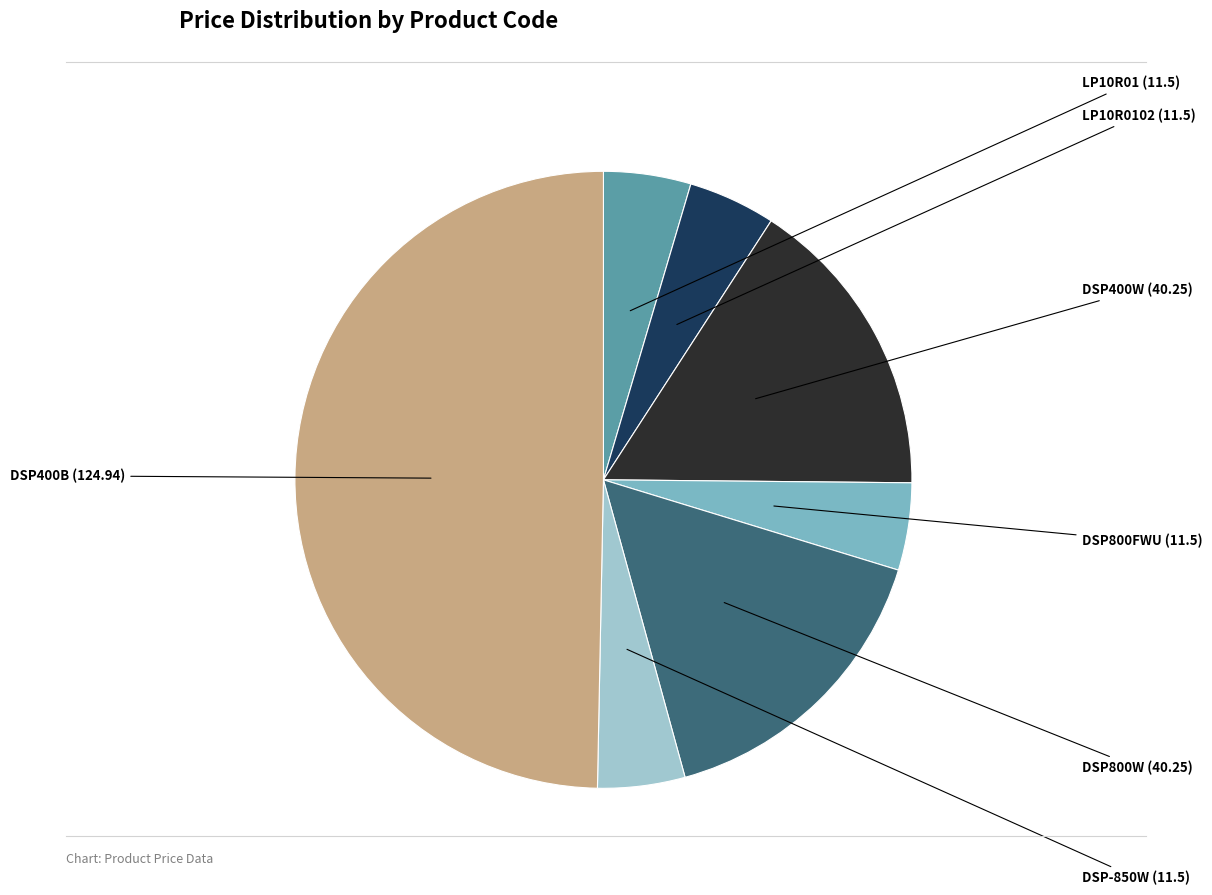

Count the number of slices in the pie.

7